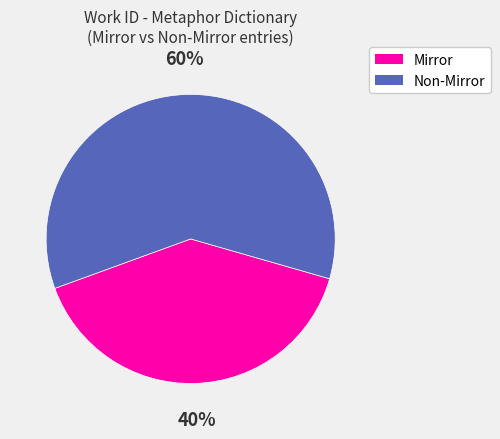

To the nearest percent, what is the average slice percentage?

50%